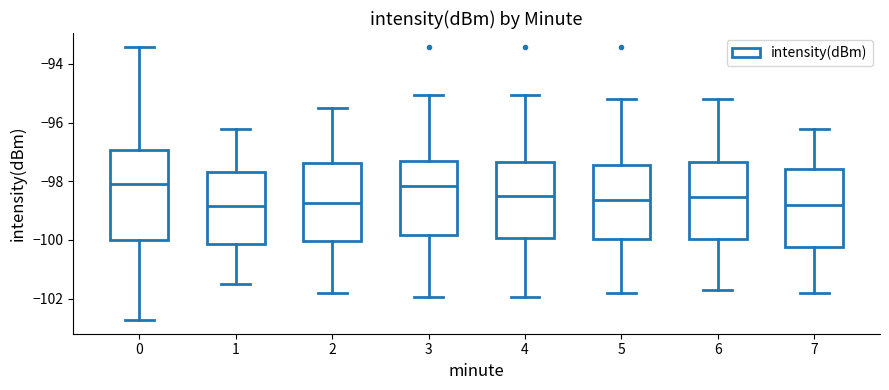

Reading left to right, read every box against the y-axis: the position of its median line, the range the box covers, and the ends of its whiskers. The values are not printed on the chart, so give them approximately, as read against the axis.

0: median -98.0, box -100.0 to -97.0, whiskers -102.8 to -93.4
1: median -98.8, box -100.2 to -97.6, whiskers -101.4 to -96.2
2: median -98.8, box -100.0 to -97.4, whiskers -101.8 to -95.4
3: median -98.2, box -99.8 to -97.2, whiskers -102.0 to -95.0
4: median -98.6, box -100.0 to -97.4, whiskers -102.0 to -95.0
5: median -98.6, box -100.0 to -97.4, whiskers -101.8 to -95.2
6: median -98.6, box -100.0 to -97.4, whiskers -101.6 to -95.2
7: median -98.8, box -100.2 to -97.6, whiskers -101.8 to -96.2